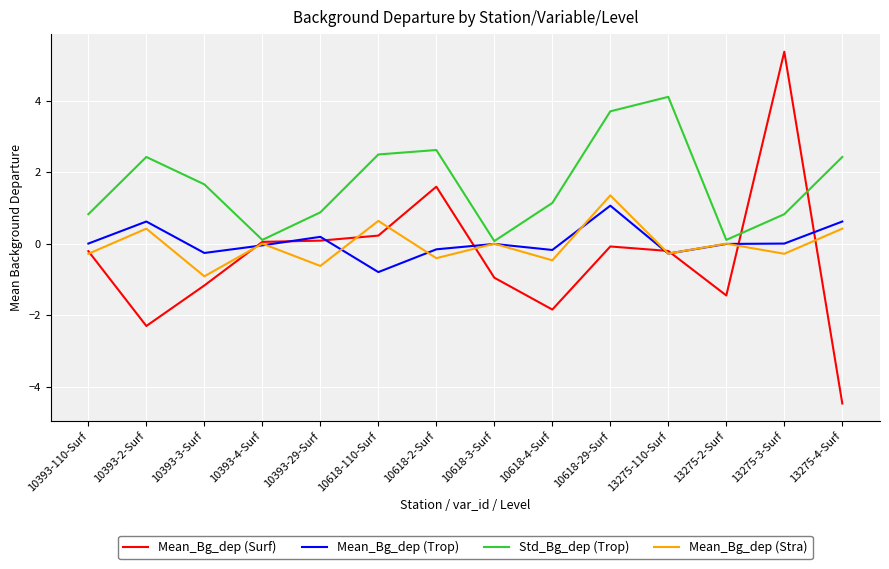

True or false: Std_Bg_dep (Trop) has a value of 0.8 at 13275-3-Surf.

True